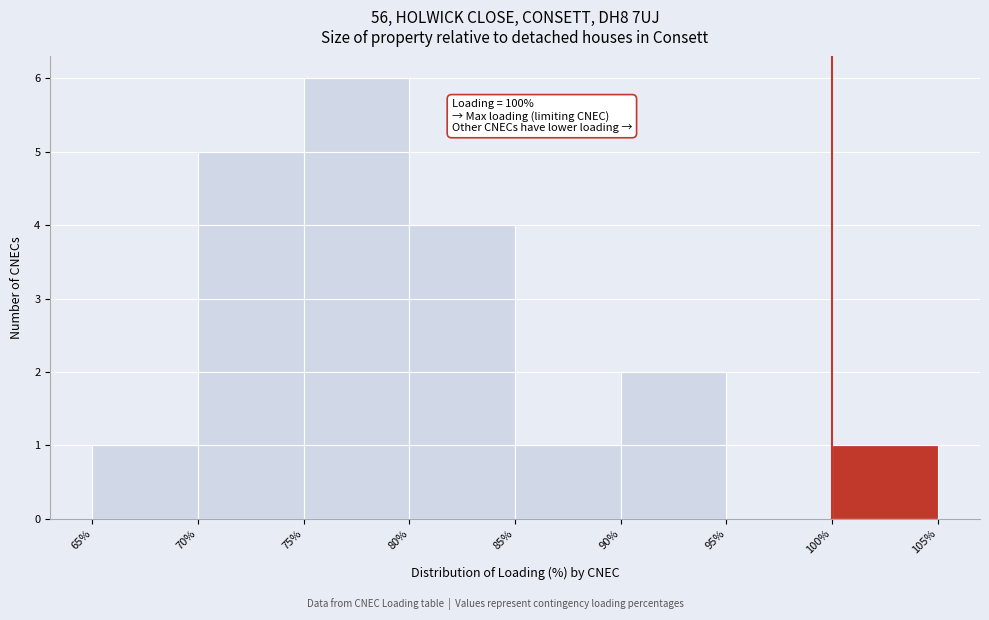

Which range on the x-axis has the tallest bar?

75% to 80%